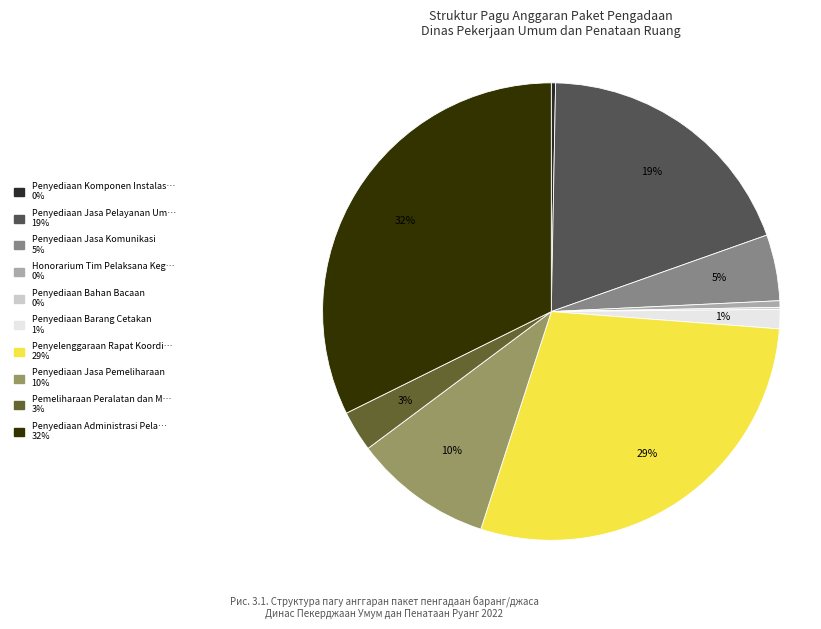

To the nearest percent, what is the average slice percentage?

10%